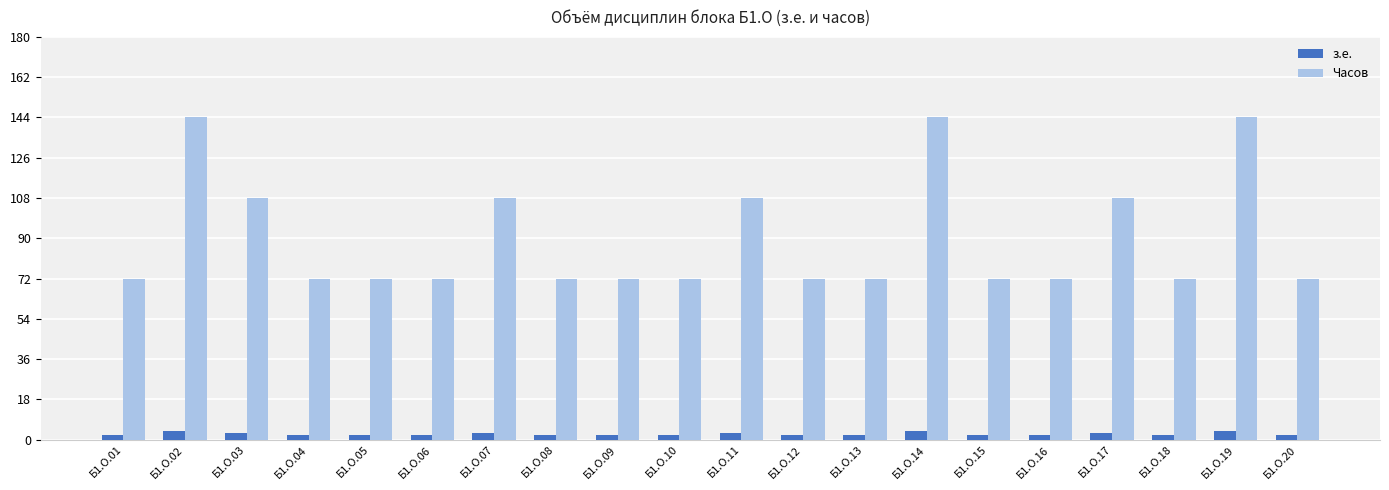

Which series changed the most between Б1.О.02 and Б1.О.09?

Часов